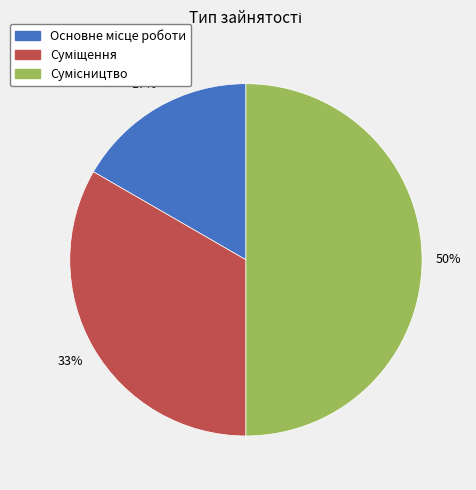

Count the number of slices in the pie.

3